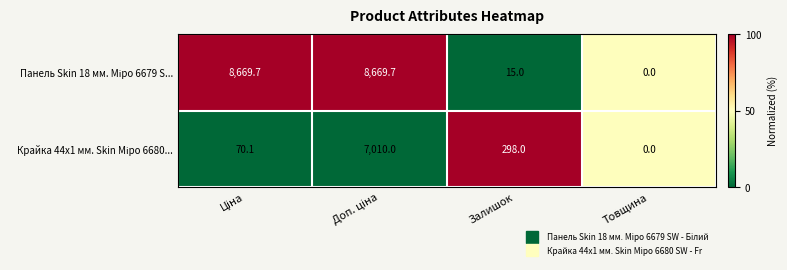

What is the maximum value shown in the chart?

8669.7